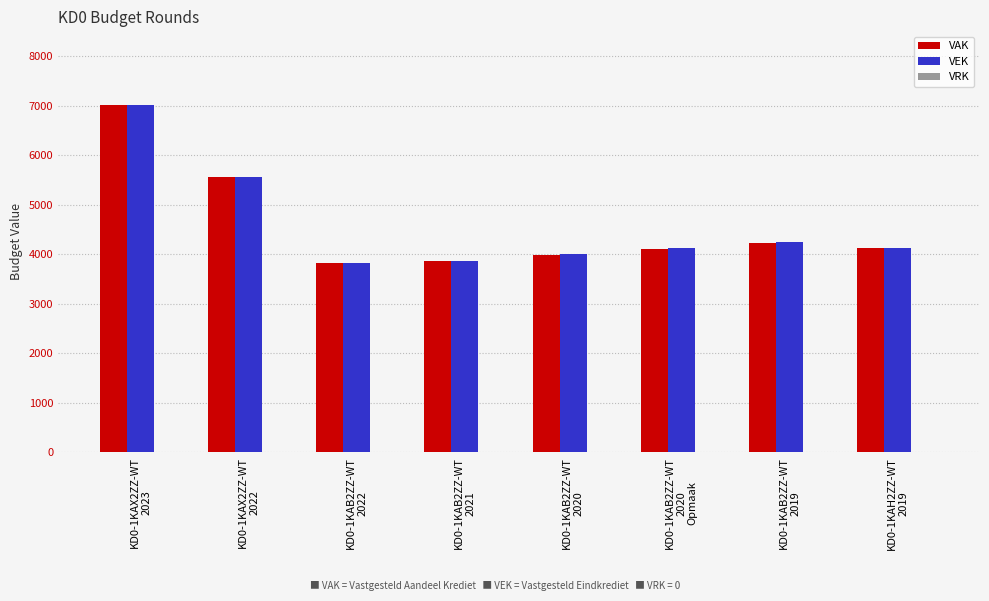

What is the greatest value displayed?

7010